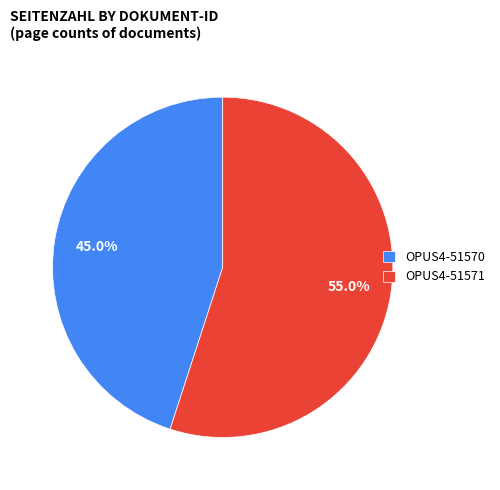

Which slice represents more than half of the pie?

OPUS4-51571